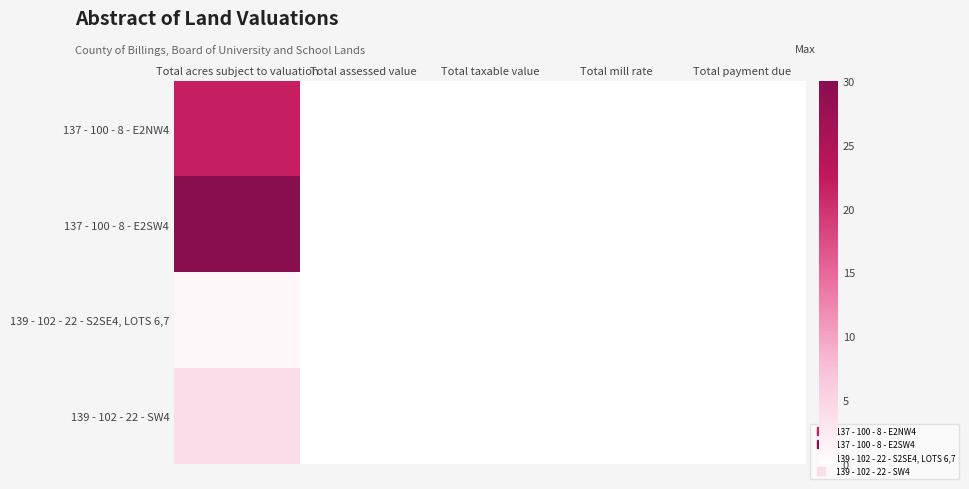

Reading left to right, what are all the values shown in this chart?

137 - 100 - 8 - E2NW4: Total acres subject to valuation=21.7	Total assessed value=0.0	Total taxable value=0.0	Total mill rate=0.0	Total payment due=0.0
137 - 100 - 8 - E2SW4: Total acres subject to valuation=29.7	Total assessed value=0.0	Total taxable value=0.0	Total mill rate=0.0	Total payment due=0.0
139 - 102 - 22 - S2SE4, LOTS 6,7: Total acres subject to valuation=1.0	Total assessed value=0.0	Total taxable value=0.0	Total mill rate=0.0	Total payment due=0.0
139 - 102 - 22 - SW4: Total acres subject to valuation=4.0	Total assessed value=0.0	Total taxable value=0.0	Total mill rate=0.0	Total payment due=0.0